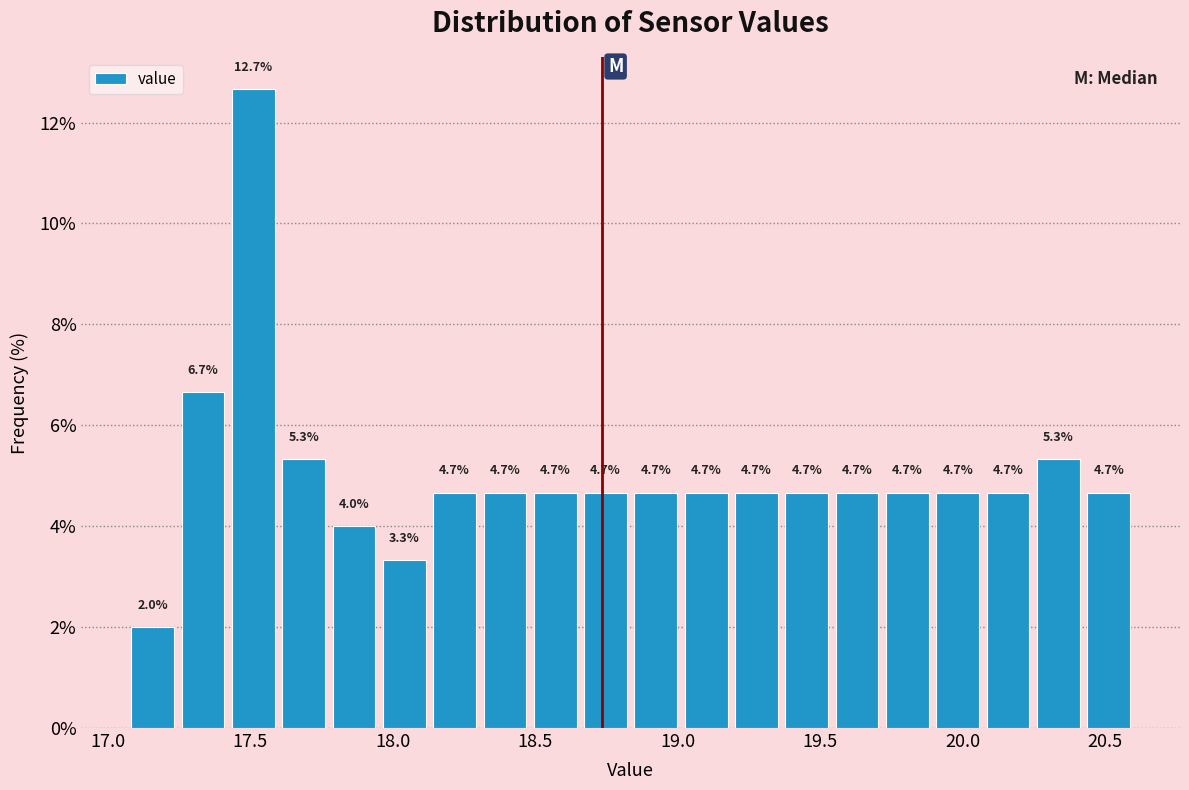

Around what value on the x-axis is the tallest bar? Give the approximate position of its centre, as read against the axis.

17.50